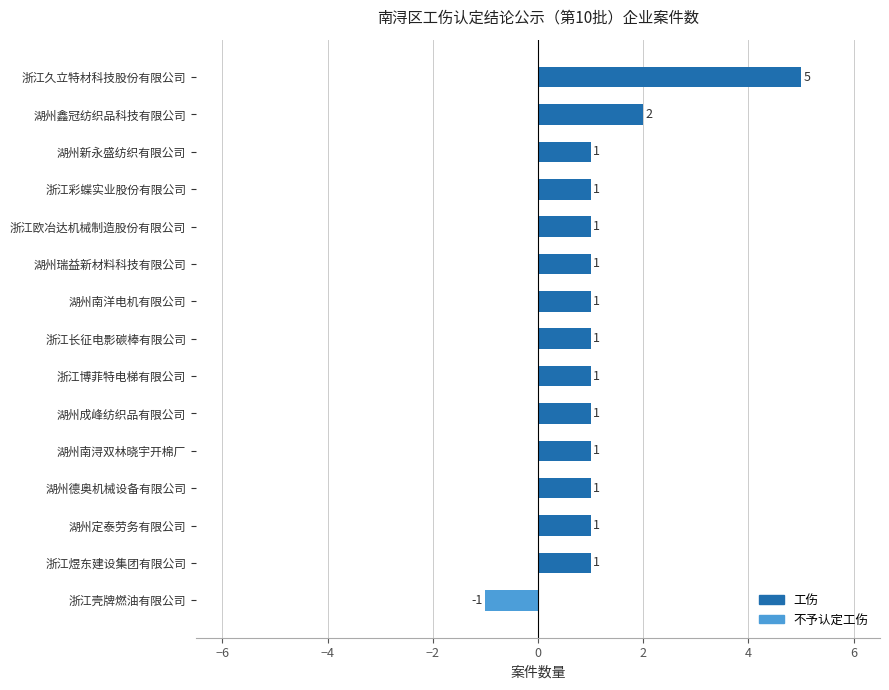

How many bars are there in total?

15